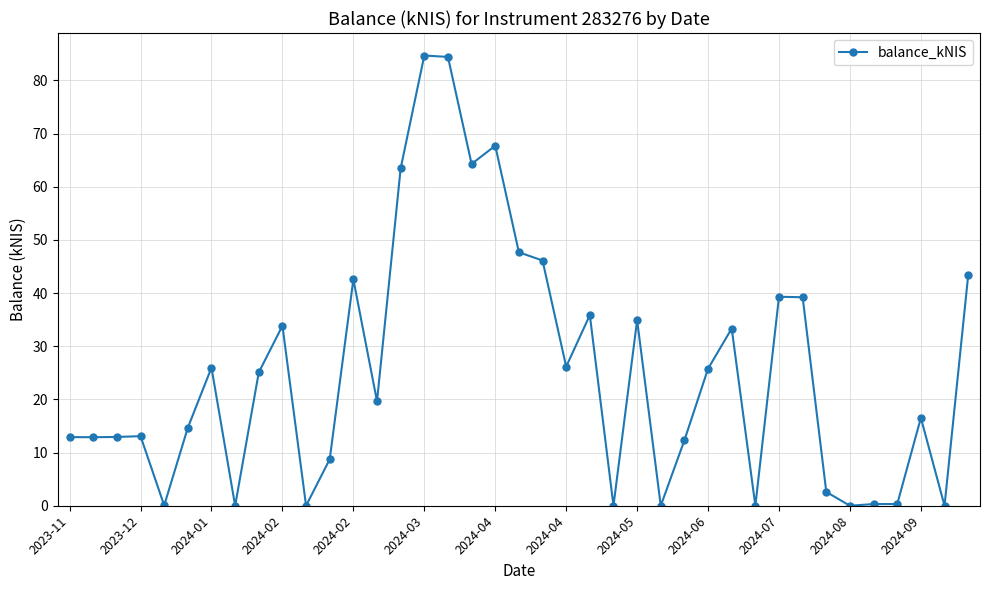

What is the sum of all values?

990.9